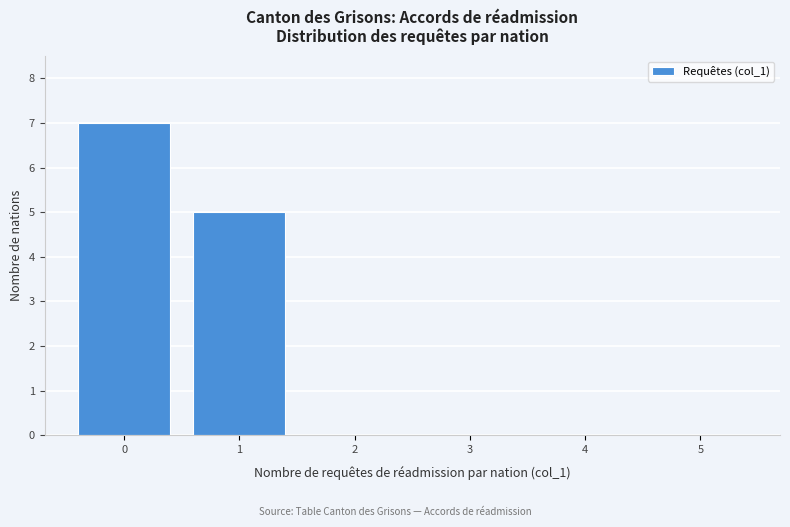

Which range on the x-axis has the tallest bar?

-0.5 to 0.5